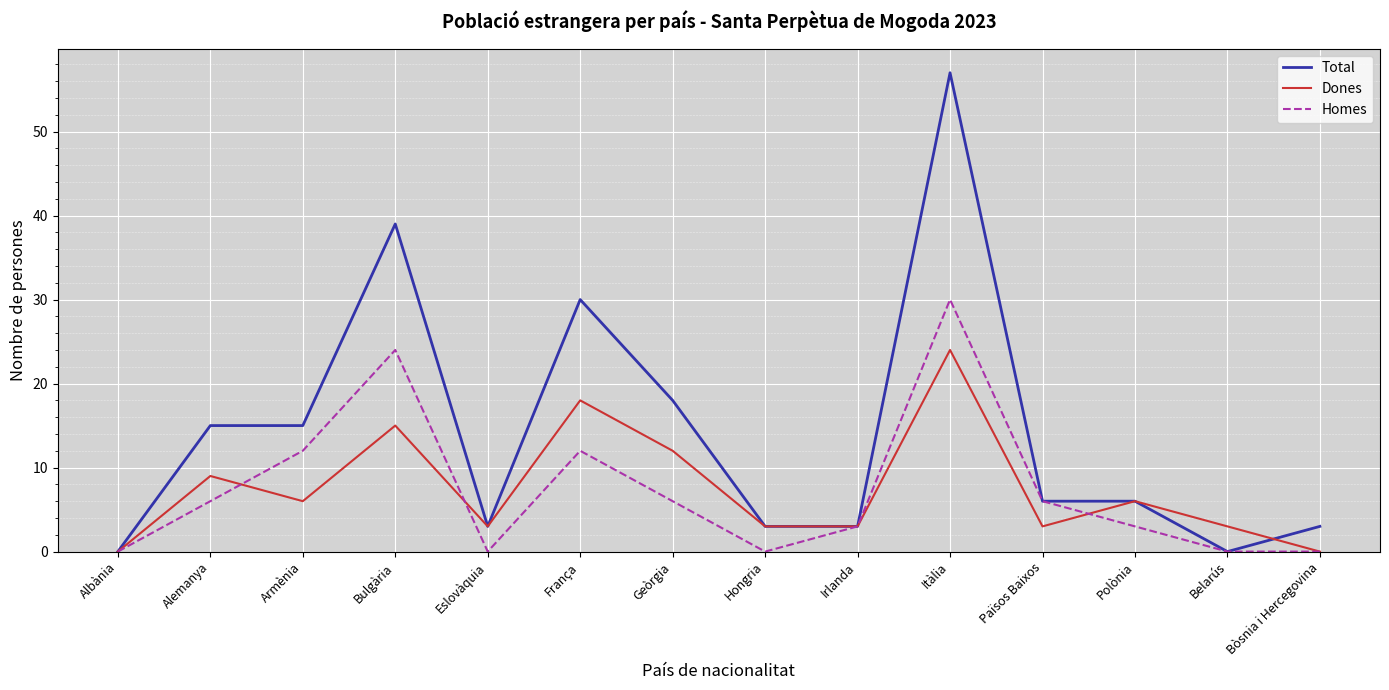

What is the total value across all series at França?

60